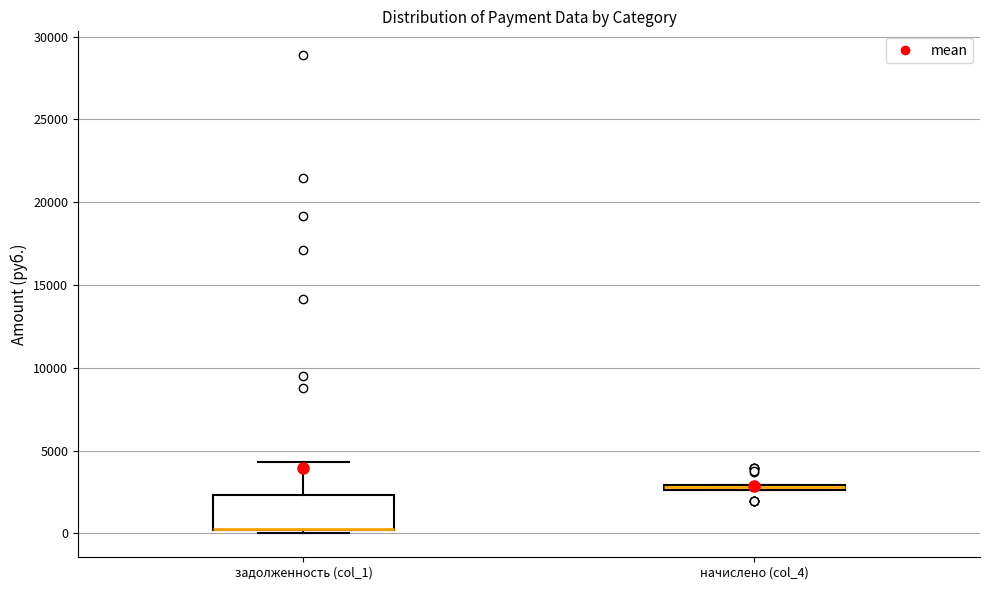

Which box is the tallest, from its lower edge to its upper edge?

задолженность (col_1)